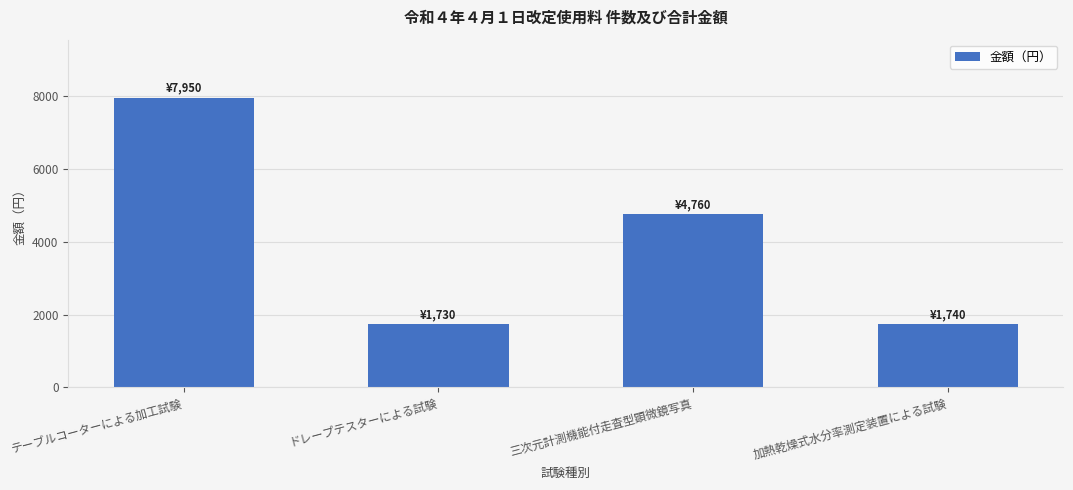

True or false: the data shows 7950 at テーブルコーターによる加工試験.

True